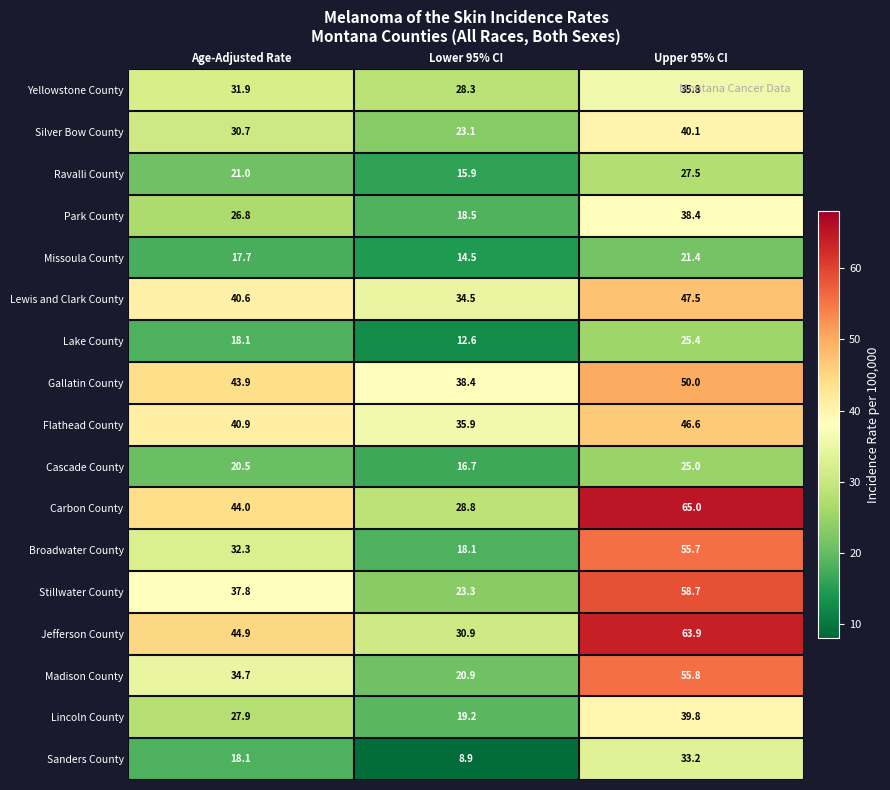

How many values in the Sanders County series are below 18?

1